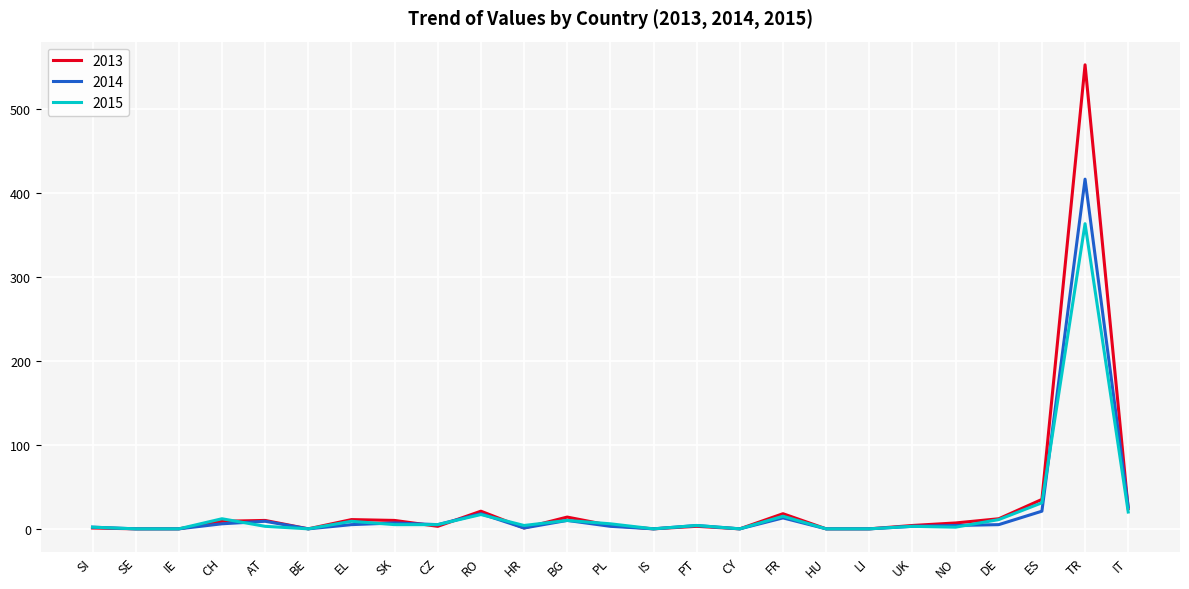

What is the average value of the 2015 series?

21